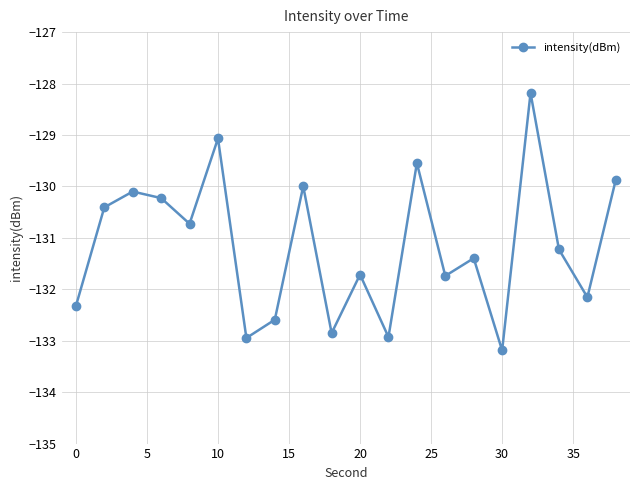

What is the greatest value displayed?

-128.2